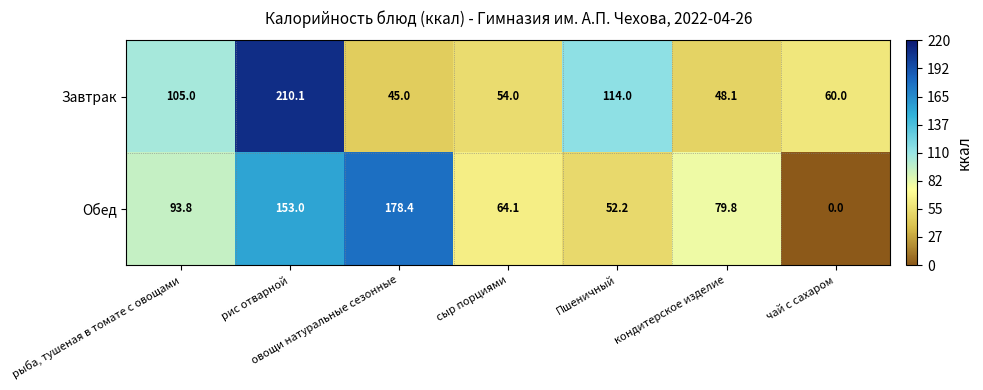

Which category has the highest value across all series?

рис отварной